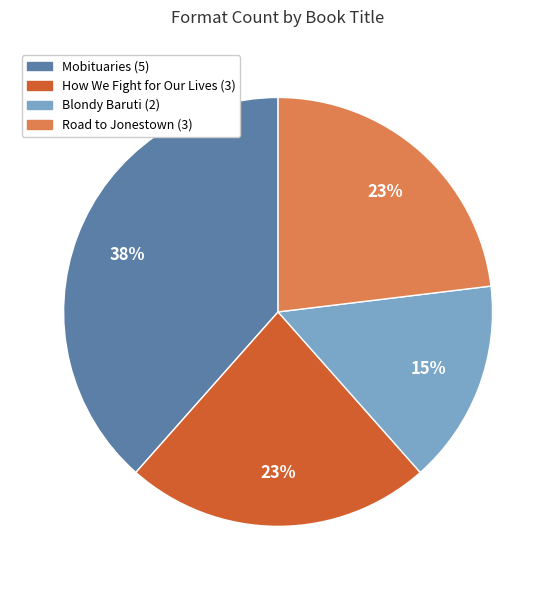

Does any single category account for the majority?

No